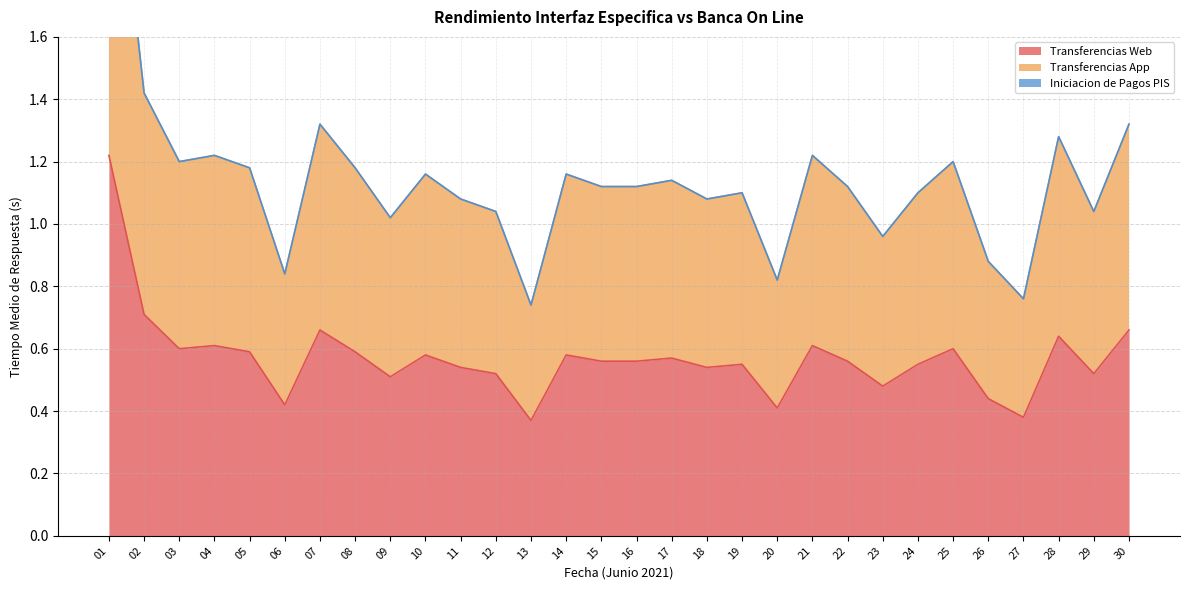

At which label does Transferencias App first exceed 1?

01